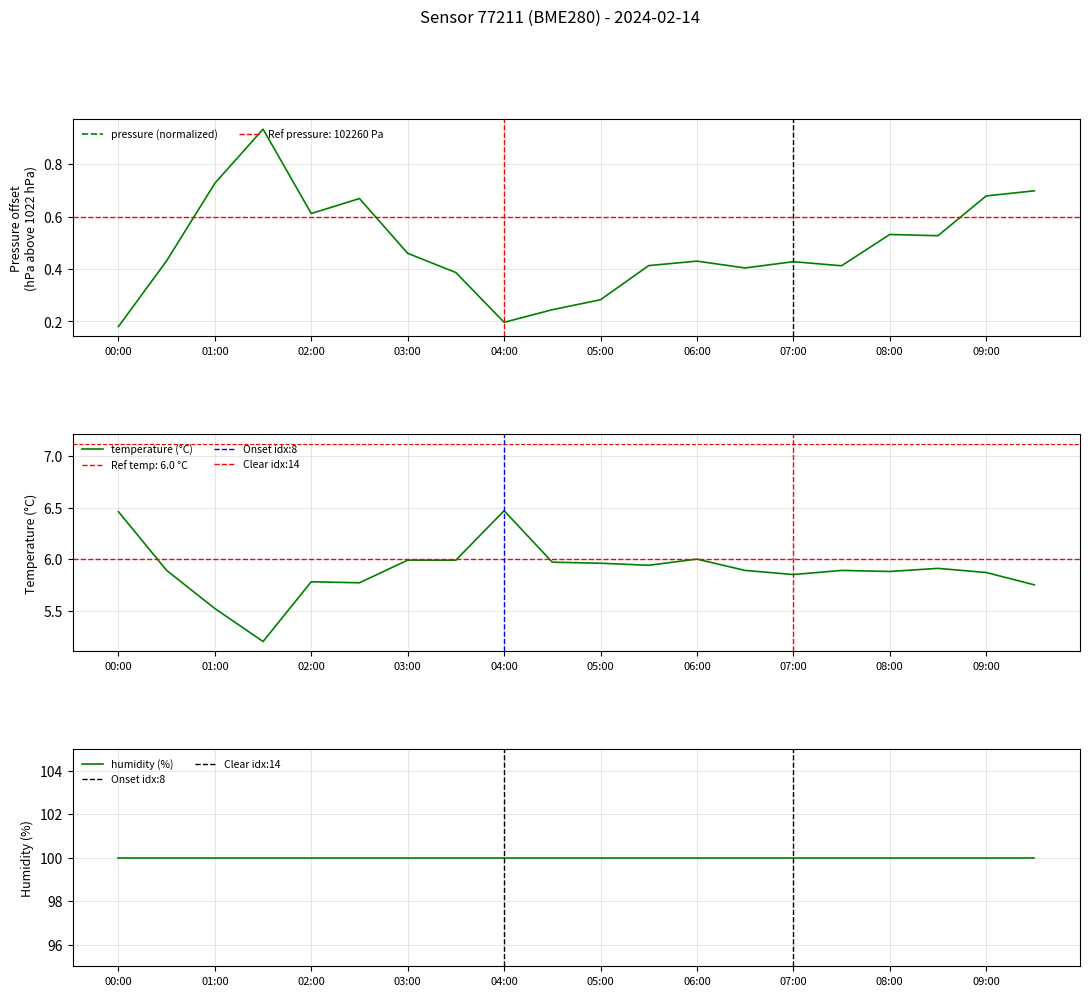

What is the minimum value for temperature (°C)?

5.2